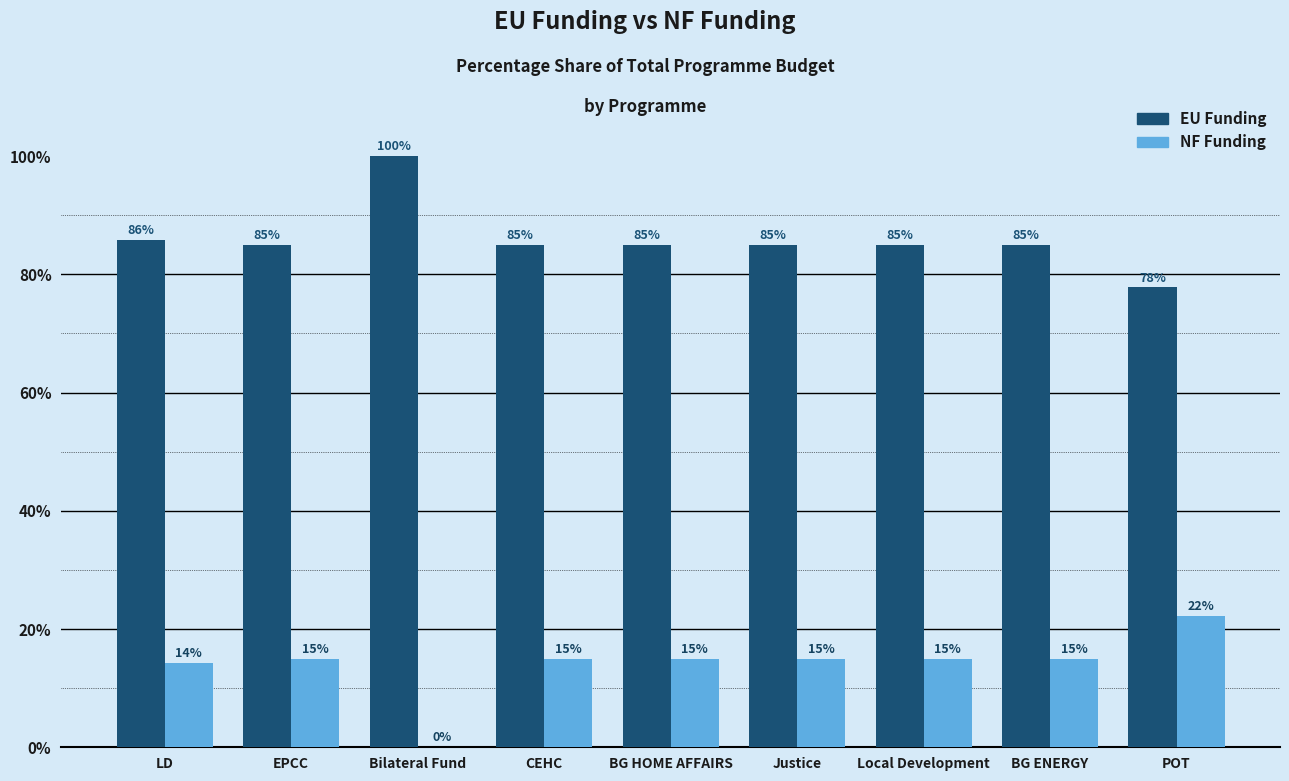

What is the sum of the EU Funding values at Local Development and BG HOME AFFAIRS?

170.0